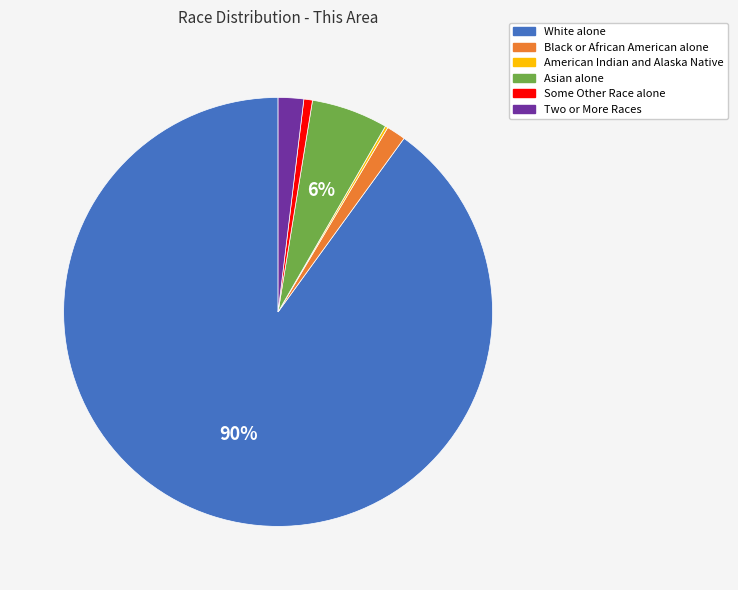

Which slice is the largest?

White alone